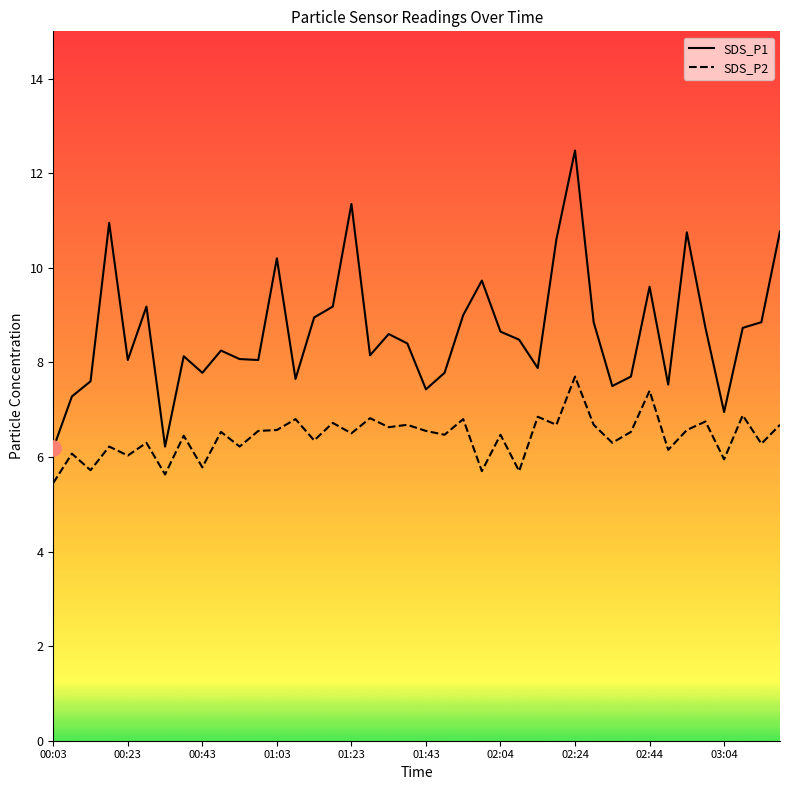

Which series reaches the minimum Y coordinate?

SDS_P2